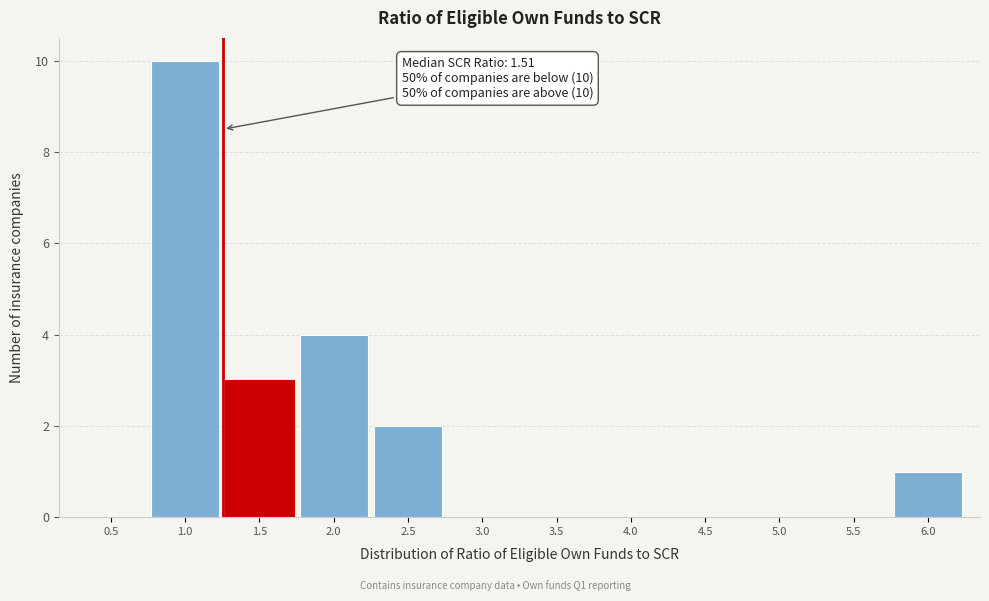

Reading right to left, extract all data points from this chart.

6.0=1	5.5=0	5.0=0	4.5=0	4.0=0	3.5=0	3.0=0	2.5=2	2.0=4	1.5=3	1.0=10	0.5=0